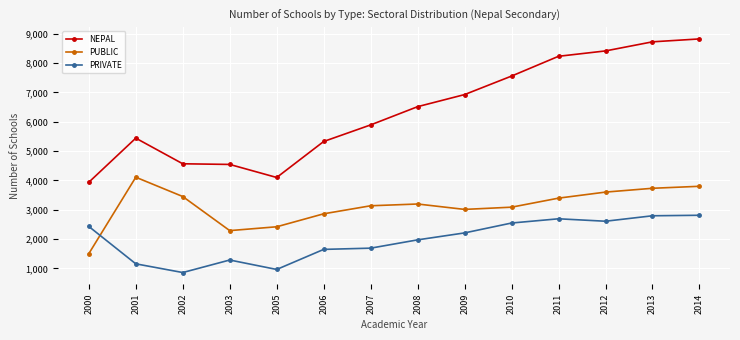

True or false: PUBLIC has more than 0 points higher than both neighbors.

True